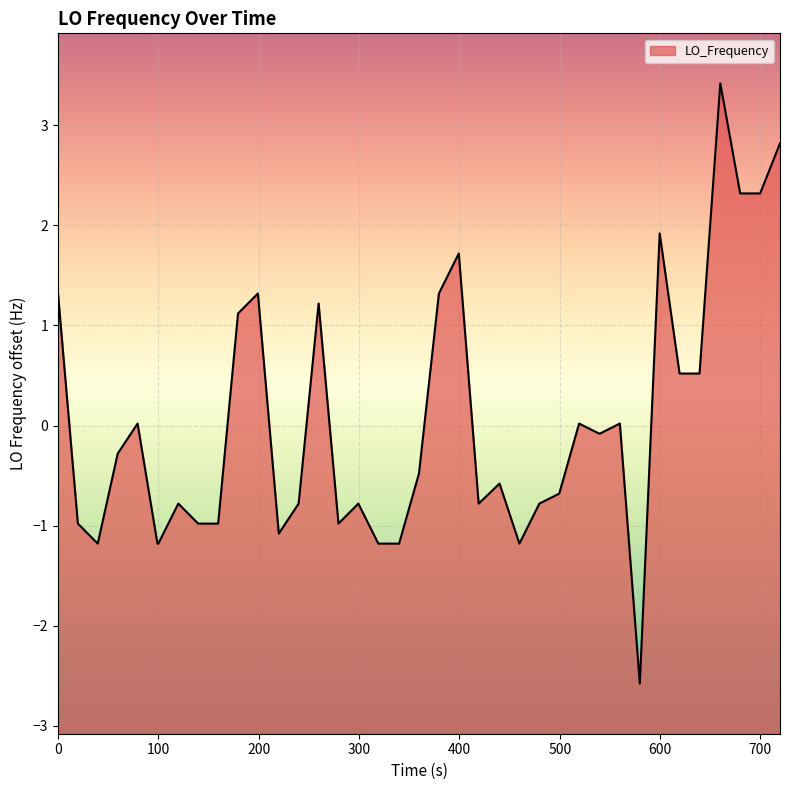

What is the smallest value displayed?

-2.6